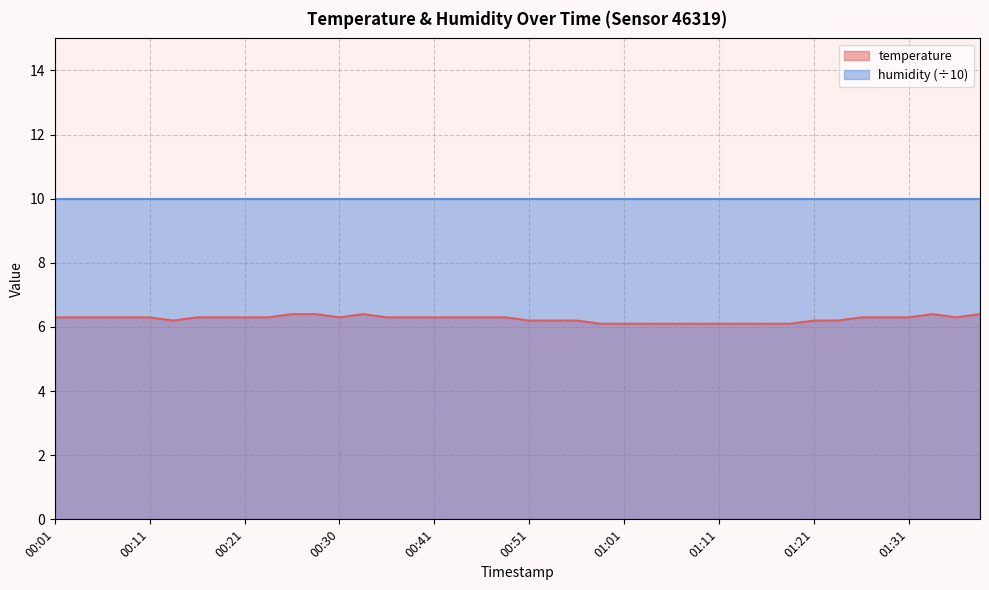

What is the smallest value displayed?

6.1